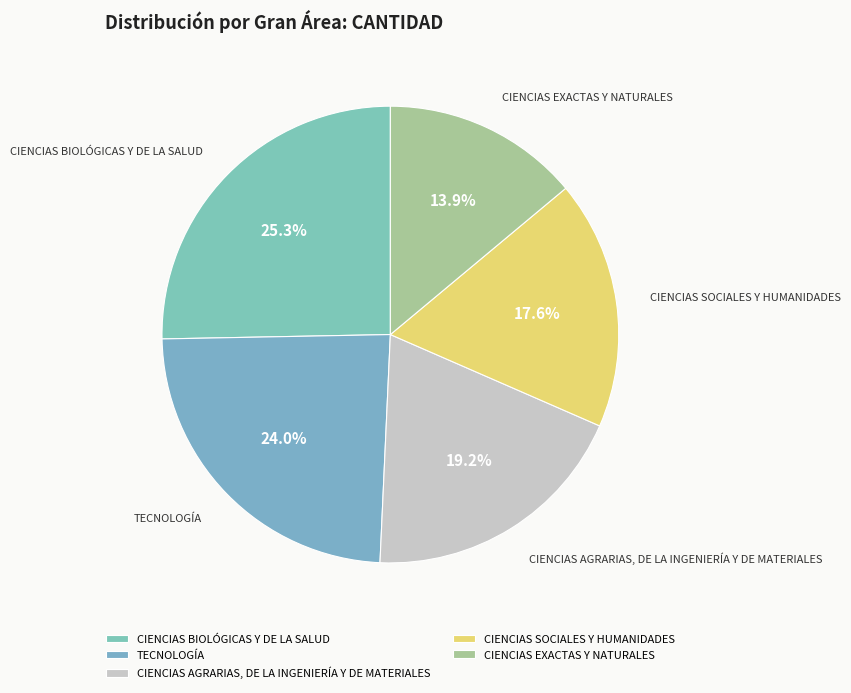

Does CIENCIAS EXACTAS Y NATURALES account for over 50% of the chart?

No